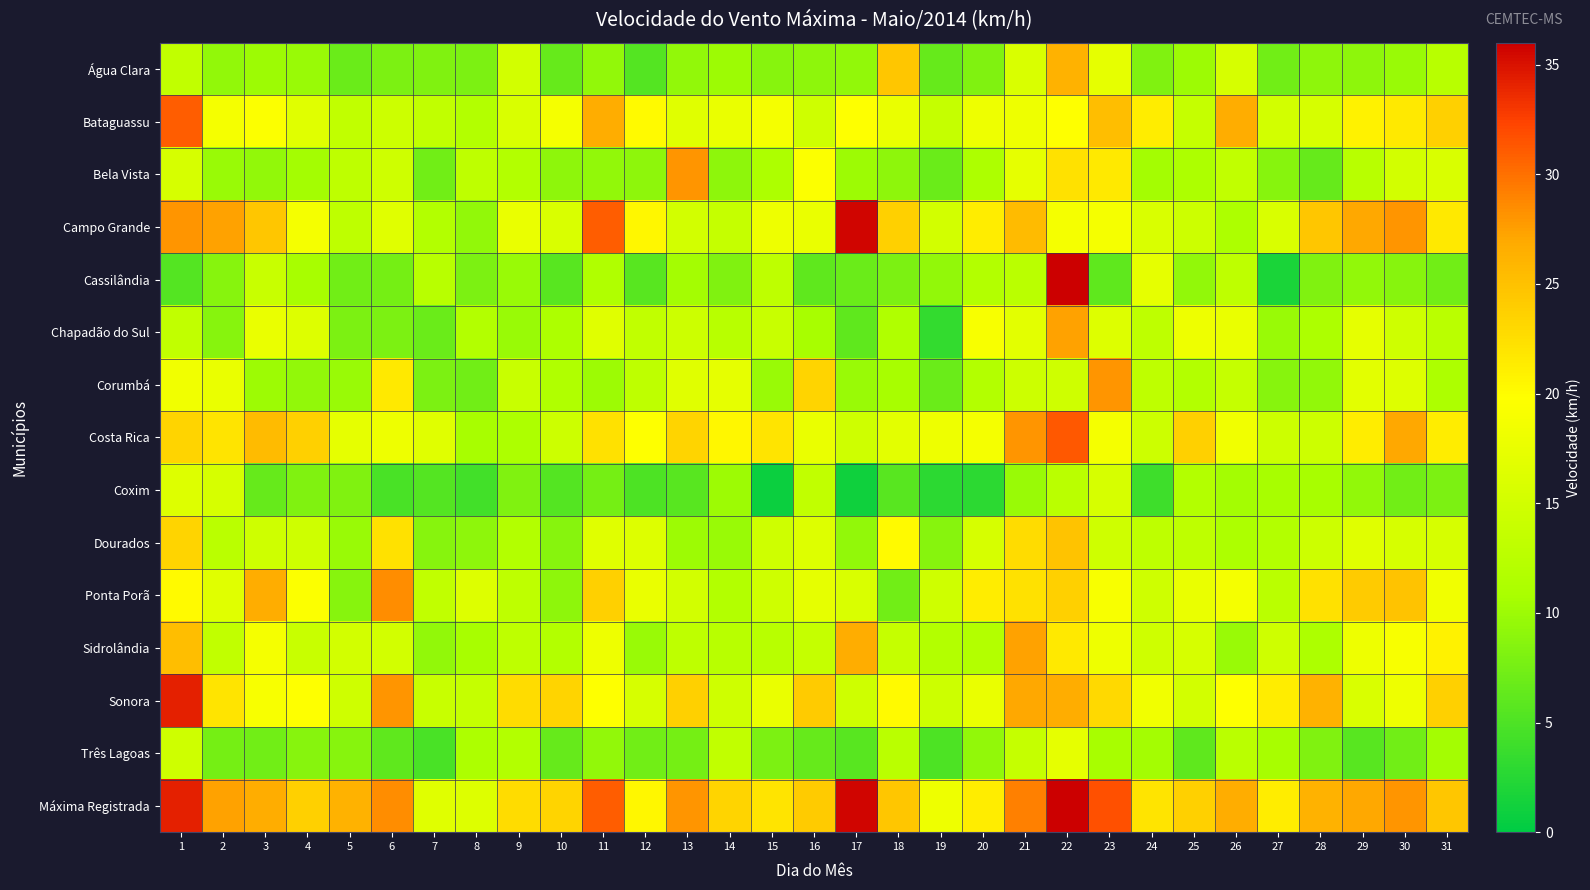

What is the spread (max minus min) of values at 17?

34.6